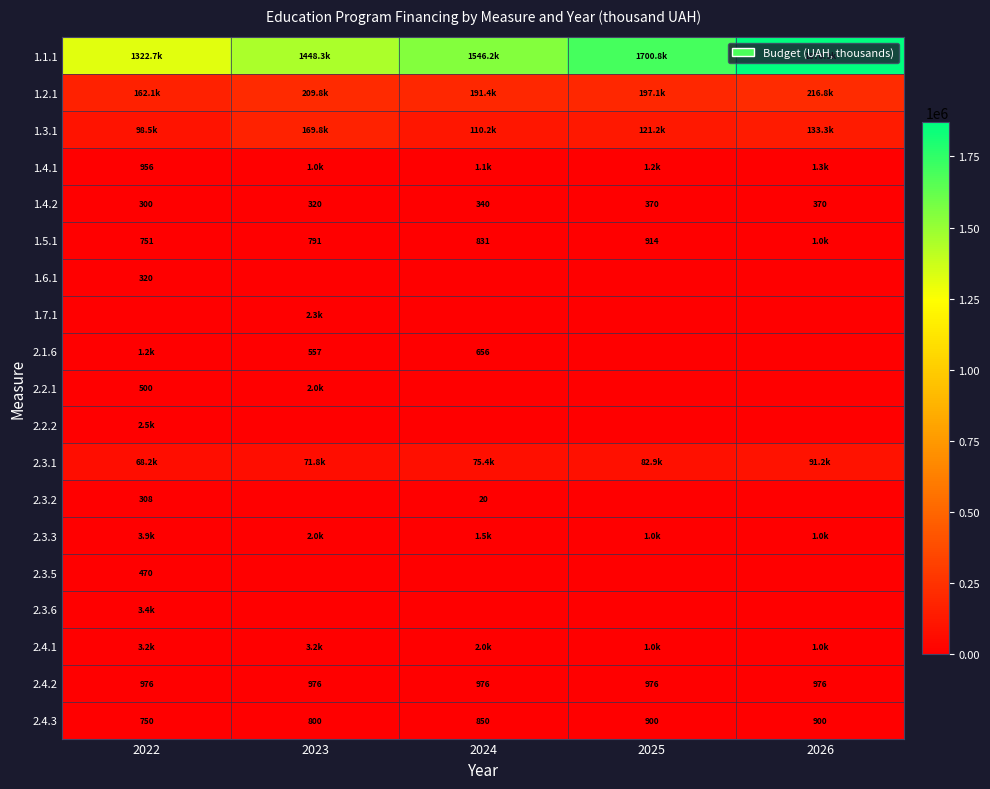

At how many categories does at least one series exceed 1117335?

5